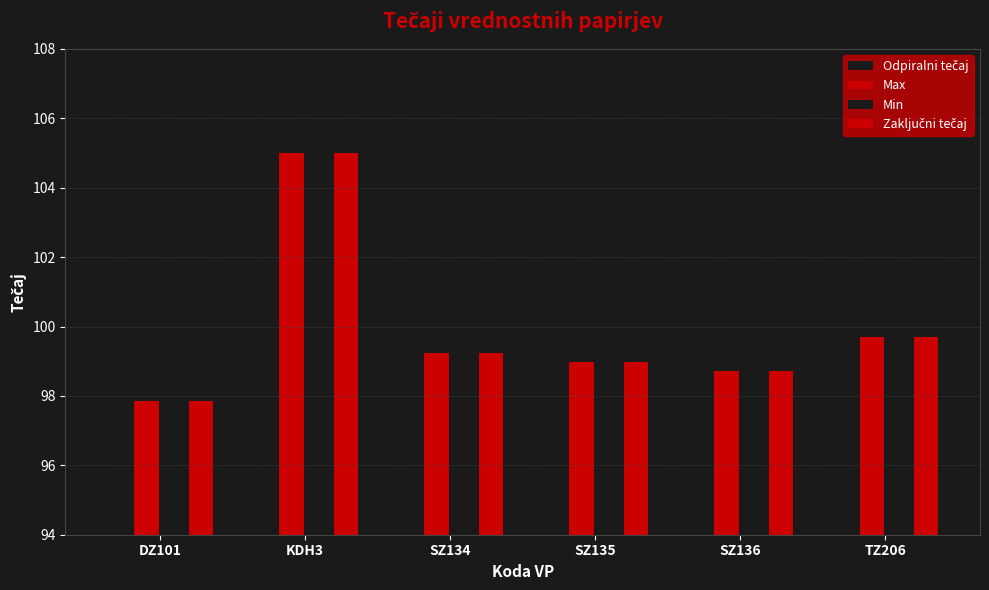

Reading right to left, transcribe all the data shown in this chart.

Odpiralni tečaj: TZ206=99.7	SZ136=98.7	SZ135=99.0	SZ134=99.2	KDH3=105.0	DZ101=97.8
Max: TZ206=99.7	SZ136=98.7	SZ135=99.0	SZ134=99.2	KDH3=105.0	DZ101=97.8
Min: TZ206=99.7	SZ136=98.7	SZ135=99.0	SZ134=99.2	KDH3=100.0	DZ101=97.8
Zaključni tečaj: TZ206=99.7	SZ136=98.7	SZ135=99.0	SZ134=99.2	KDH3=105.0	DZ101=97.8